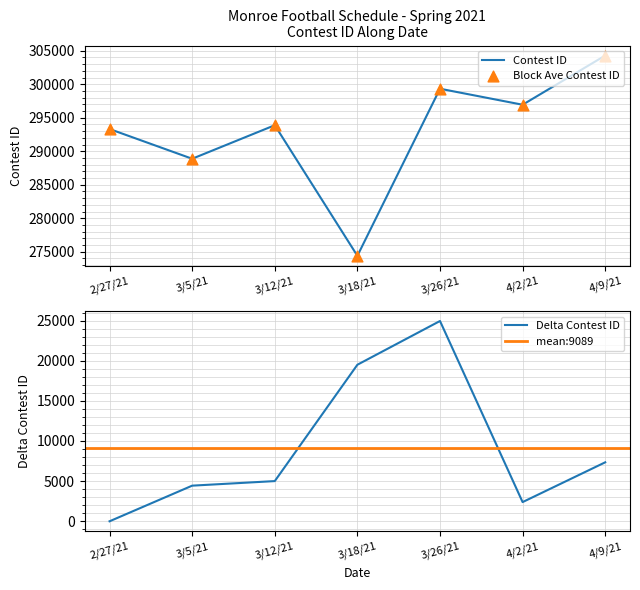

Approximately how many times larger is the value at 3/12/21 compared to 2/27/21?

1.0